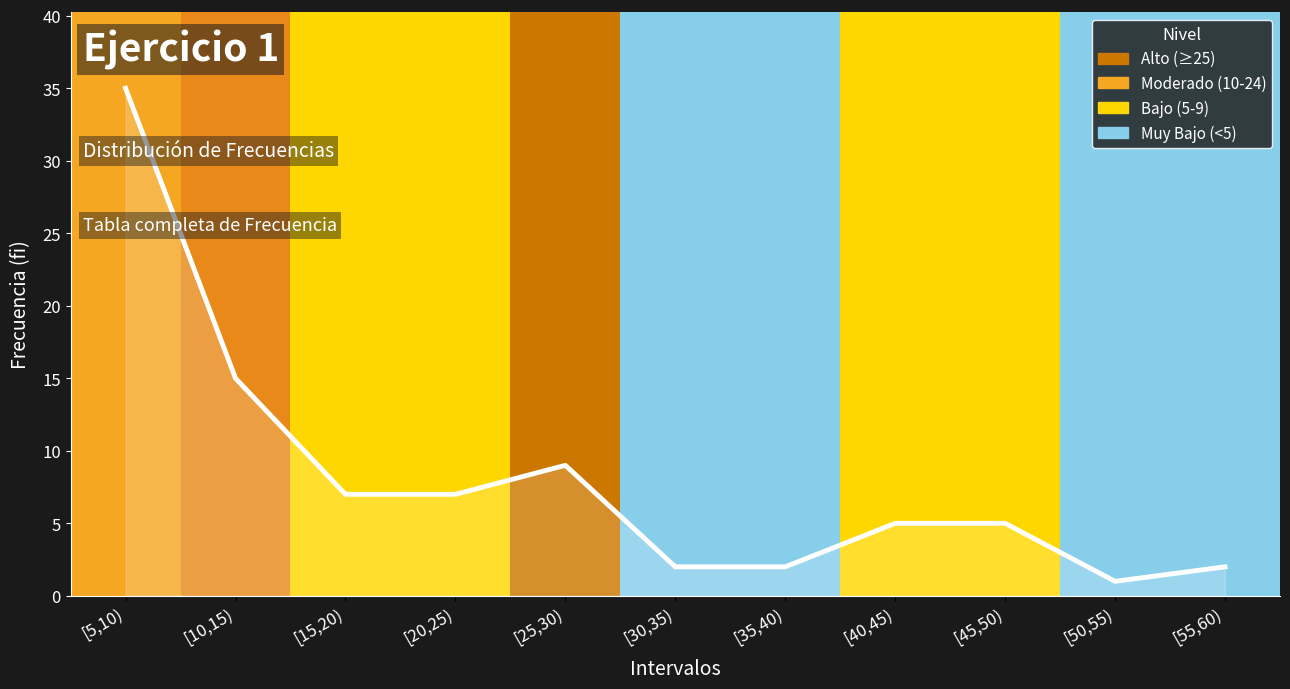

Count the number of data series in this chart.

1